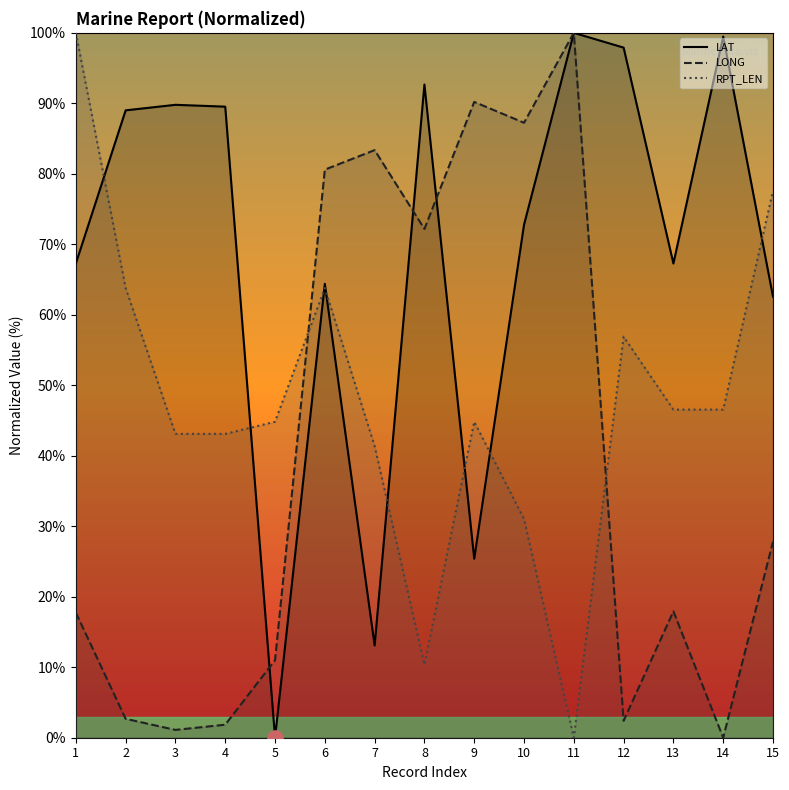

What are all the series names shown in the legend?

LAT, LONG, RPT_LEN